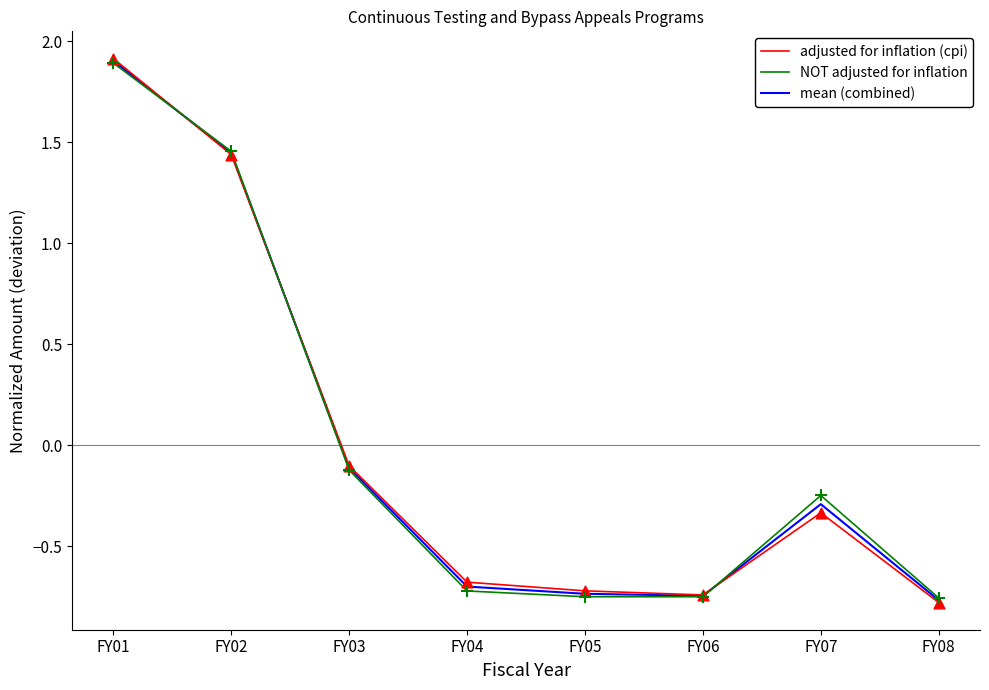

What is the total value across all series at FY08?

-2.3